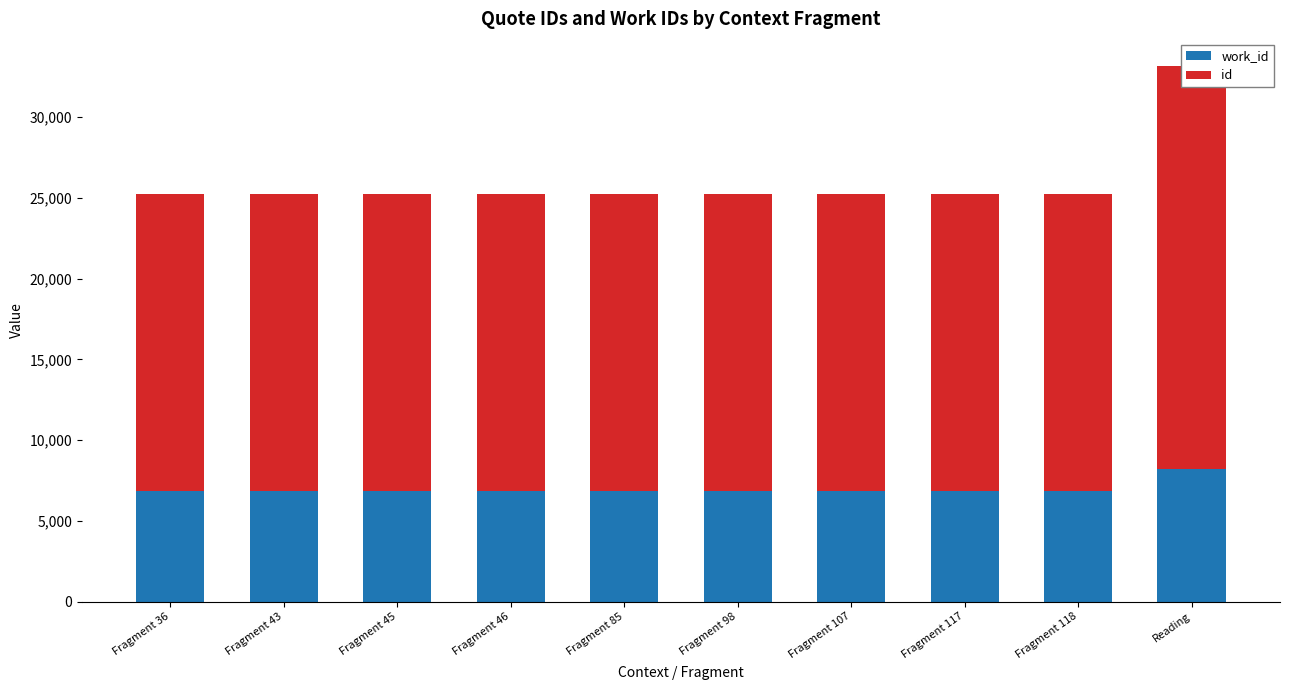

How many values in the work_id series exceed 6847?

1